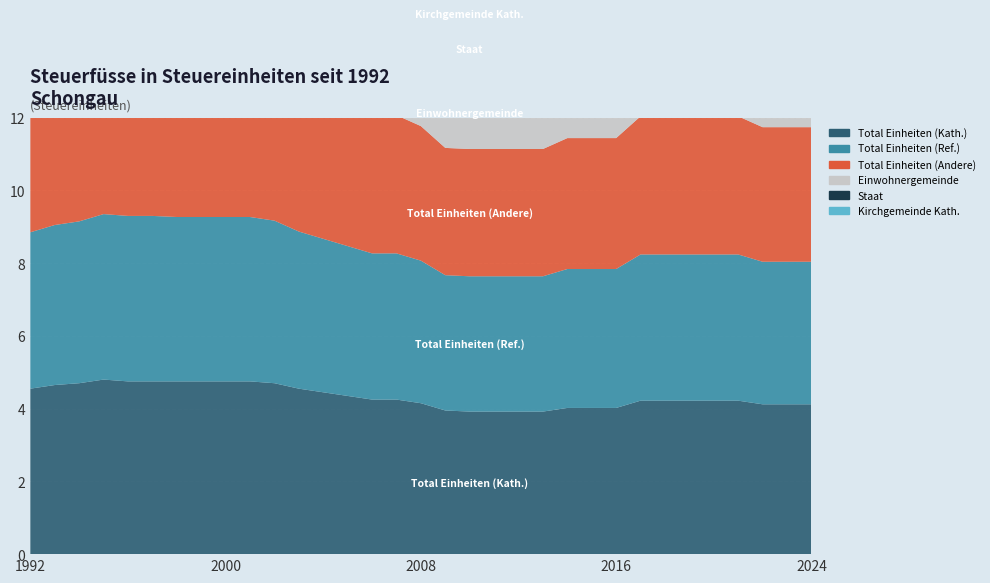

Reading left to right, extract all data points from this chart.

Total Einheiten (Kath.): 1992=4.5	1993=4.7	1994=4.7	1995=4.8	1996=4.8	1997=4.8	1998=4.8	1999=4.8	2000=4.8	2001=4.8	2002=4.7	2003=4.5	2004=4.5	2005=4.3	2006=4.2	2007=4.2	2008=4.2	2009=4.0	2010=3.9	2011=3.9	2012=3.9	2013=3.9	2014=4.0	2015=4.0	2016=4.0	2017=4.2	2018=4.2	2019=4.2	2020=4.2	2021=4.2	2022=4.1	2023=4.1	2024=4.1
Total Einheiten (Ref.): 1992=4.3	1993=4.4	1994=4.5	1995=4.5	1996=4.5	1997=4.5	1998=4.5	1999=4.5	2000=4.5	2001=4.5	2002=4.5	2003=4.3	2004=4.2	2005=4.1	2006=4.0	2007=4.0	2008=3.9	2009=3.7	2010=3.7	2011=3.7	2012=3.7	2013=3.7	2014=3.8	2015=3.8	2016=3.8	2017=4.0	2018=4.0	2019=4.0	2020=4.0	2021=4.0	2022=3.9	2023=3.9	2024=3.9
Total Einheiten (Andere): 1992=4.0	1993=4.2	1994=4.2	1995=4.3	1996=4.3	1997=4.3	1998=4.3	1999=4.3	2000=4.3	2001=4.3	2002=4.2	2003=4.1	2004=4.0	2005=3.9	2006=3.8	2007=3.8	2008=3.7	2009=3.5	2010=3.5	2011=3.5	2012=3.5	2013=3.5	2014=3.6	2015=3.6	2016=3.6	2017=3.8	2018=3.8	2019=3.8	2020=3.8	2021=3.8	2022=3.7	2023=3.7	2024=3.7
Einwohnergemeinde: 1992=2.1	1993=2.2	1994=2.2	1995=2.2	1996=2.2	1997=2.4	1998=2.4	1999=2.4	2000=2.4	2001=2.4	2002=2.4	2003=2.4	2004=2.3	2005=2.2	2006=2.2	2007=2.2	2008=2.2	2009=2.0	2010=2.0	2011=2.0	2012=2.0	2013=2.0	2014=2.0	2015=2.0	2016=2.0	2017=2.2	2018=2.2	2019=2.2	2020=2.1	2021=2.1	2022=2.1	2023=2.1	2024=2.1
Staat: 1992=1.9	1993=1.9	1994=1.9	1995=1.9	1996=1.9	1997=1.9	1998=1.9	1999=1.9	2000=1.9	2001=1.9	2002=1.9	2003=1.7	2004=1.7	2005=1.7	2006=1.6	2007=1.6	2008=1.5	2009=1.5	2010=1.5	2011=1.5	2012=1.5	2013=1.5	2014=1.6	2015=1.6	2016=1.6	2017=1.6	2018=1.6	2019=1.6	2020=1.7	2021=1.7	2022=1.6	2023=1.6	2024=1.6
Kirchgemeinde Kath.: 1992=0.5	1993=0.5	1994=0.5	1995=0.5	1996=0.5	1997=0.5	1998=0.5	1999=0.5	2000=0.5	2001=0.5	2002=0.5	2003=0.5	2004=0.5	2005=0.5	2006=0.5	2007=0.5	2008=0.5	2009=0.5	2010=0.4	2011=0.4	2012=0.4	2013=0.4	2014=0.4	2015=0.4	2016=0.4	2017=0.4	2018=0.4	2019=0.4	2020=0.4	2021=0.4	2022=0.4	2023=0.4	2024=0.4